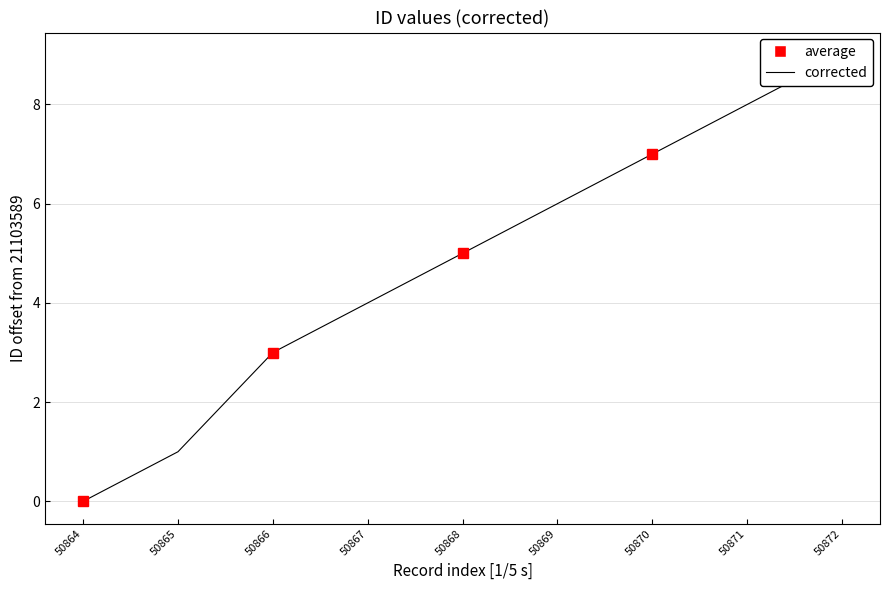

Reading left to right, what are all the values shown in this chart?

50864=0	50865=1	50866=3	50867=4	50868=5	50869=6	50870=7	50871=8	50872=9